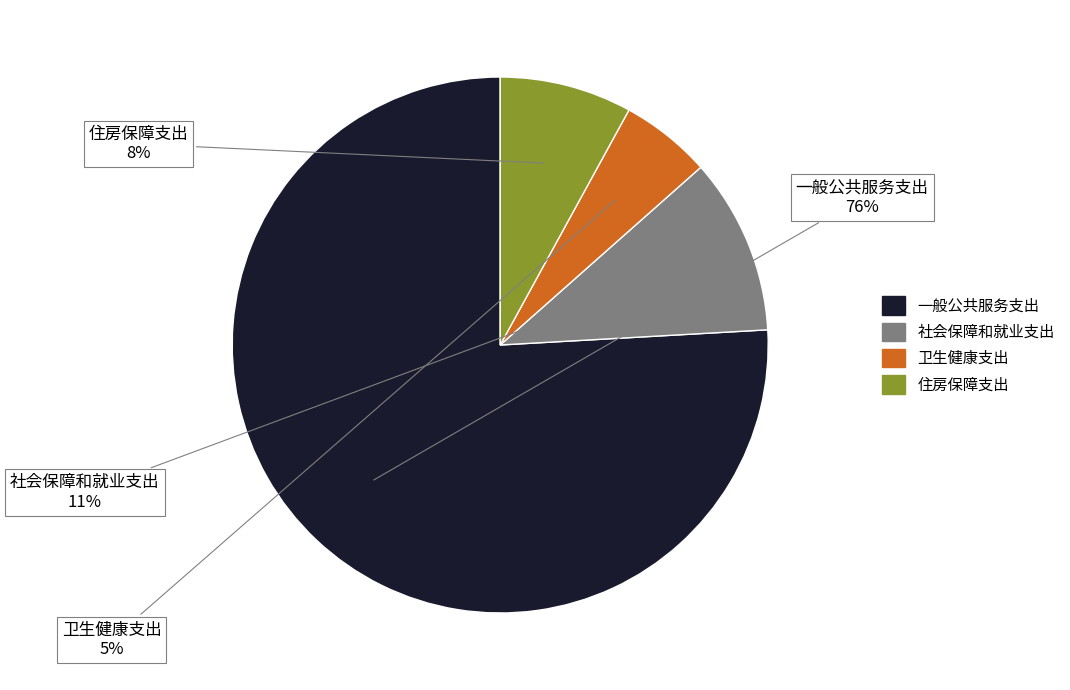

Is the sum of 社会保障和就业支出 and 一般公共服务支出 greater than half?

Yes